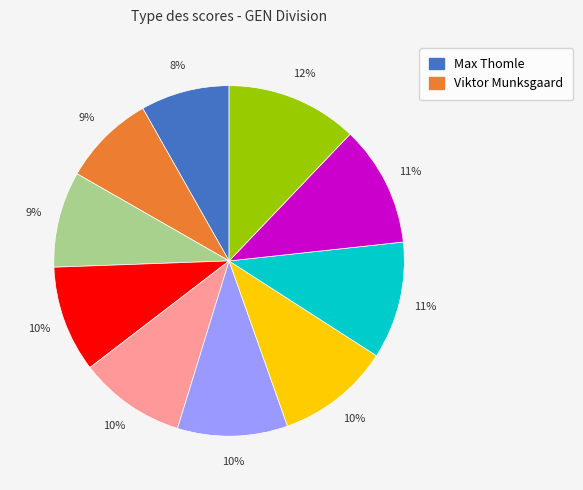

Count the number of slices in the pie.

10